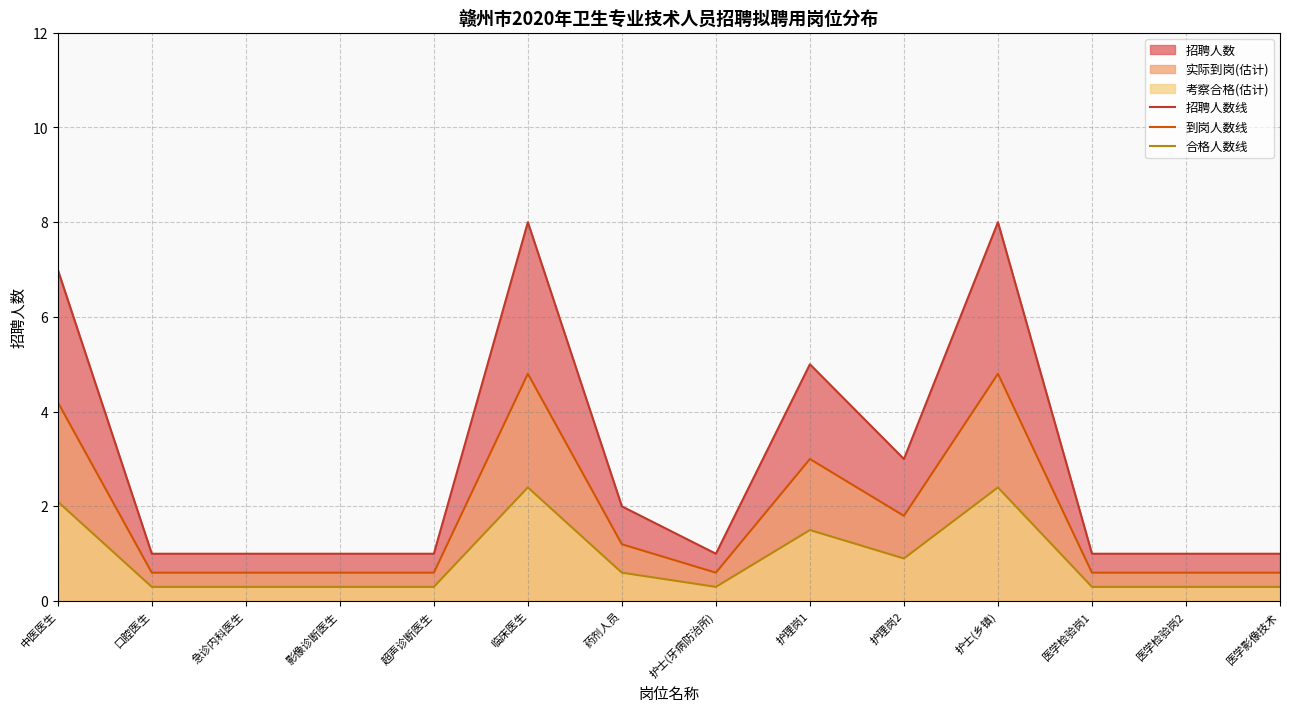

What is the value of the 招聘人数线 point at the 5th from the left?

1.0